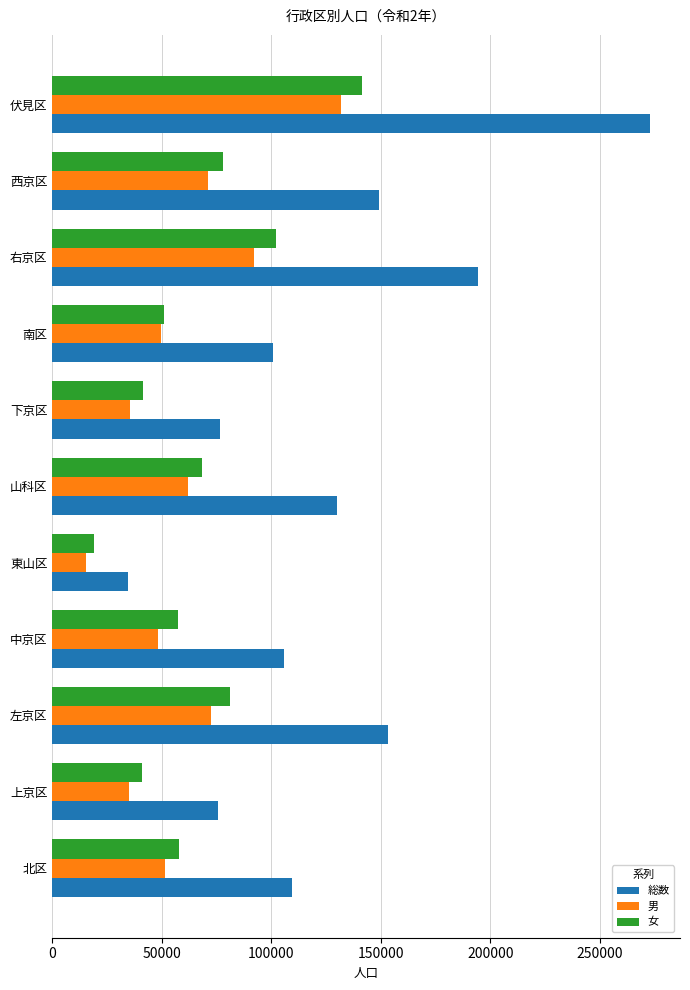

Which series changed the most between 左京区 and 山科区?

総数